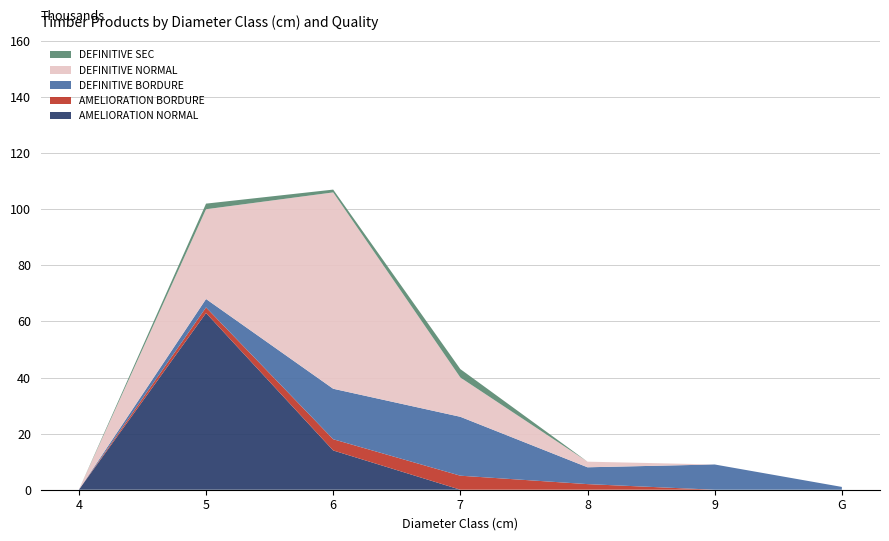

Reading left to right, extract all data points from this chart.

AMELIORATION NORMAL: 0	63	14	0	0	0	0
AMELIORATION BORDURE: 0	2	4	5	2	0	0
DEFINITIVE BORDURE: 0	3	18	21	6	9	1
DEFINITIVE NORMAL: 0	32	70	14	2	0	0
DEFINITIVE SEC: 0	2	1	3	0	0	0